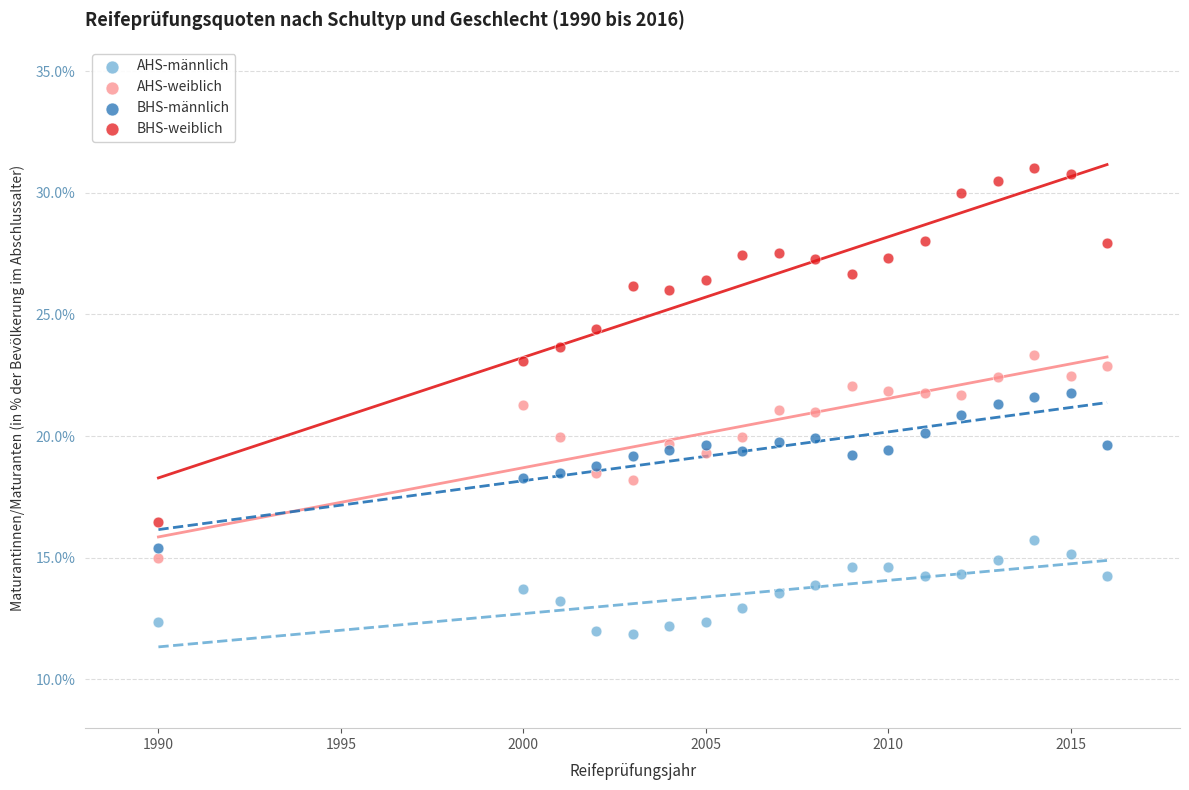

Which series reaches the minimum Y coordinate?

AHS-männlich